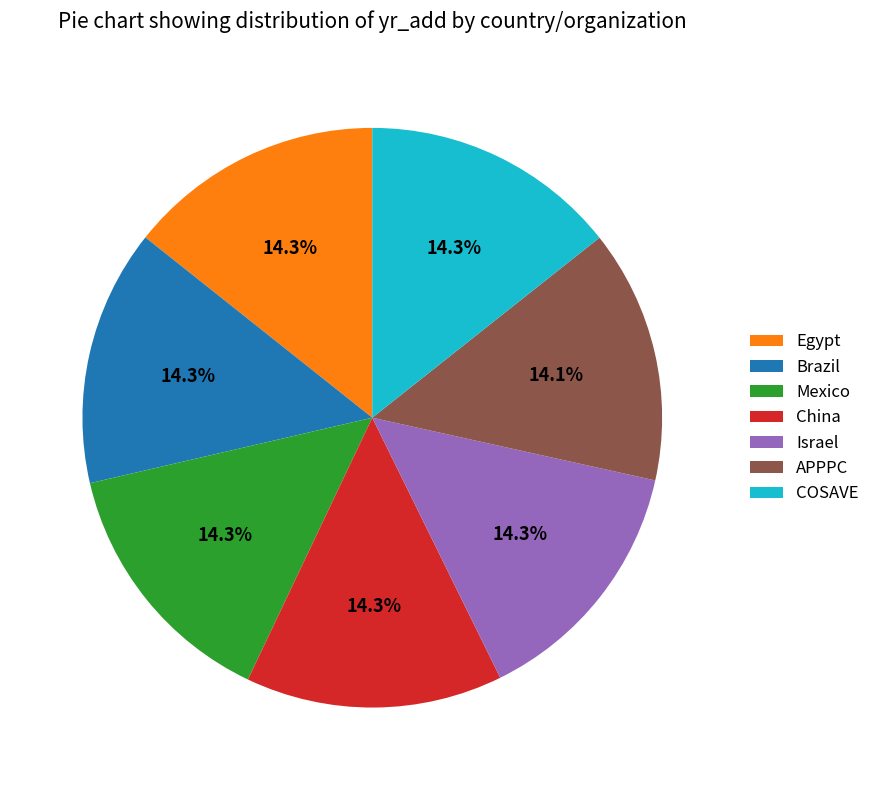

Does China represent more than half of the total?

No